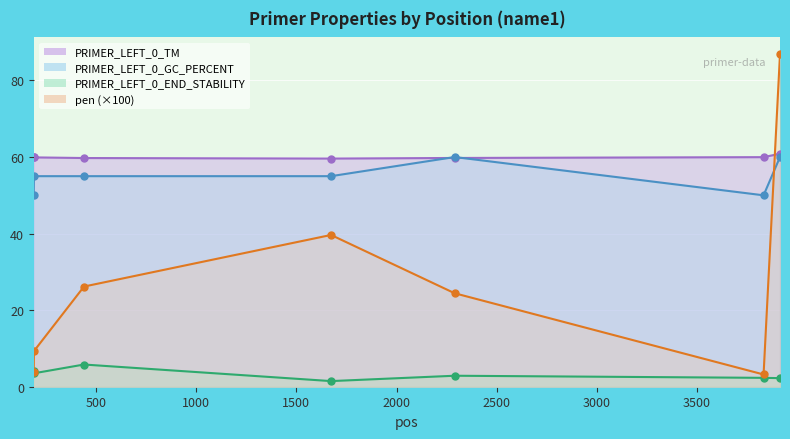

Does the chart display data point markers on the line(s)?

Yes